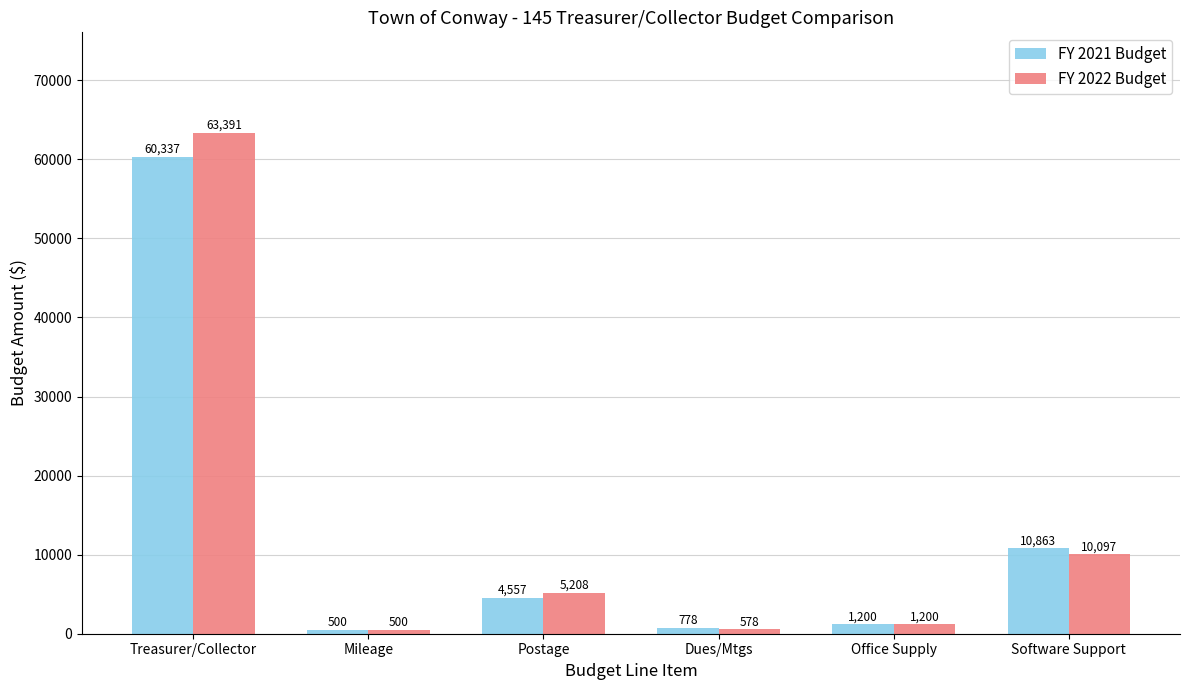

At which category is the sum across all series the highest?

Treasurer/Collector